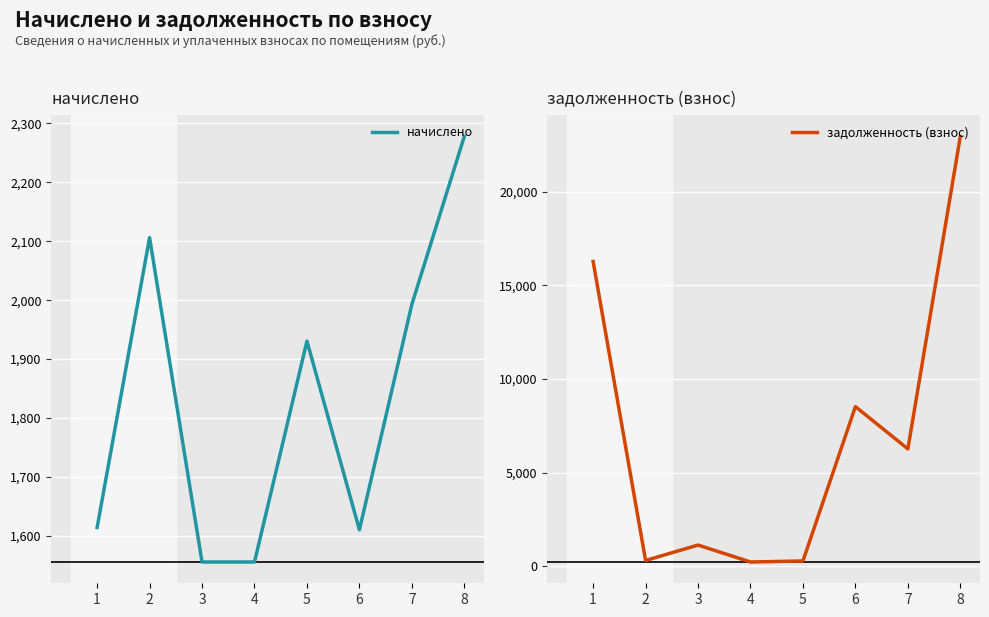

True or false: задолженность (взнос) has more than 0 interior local peaks.

True